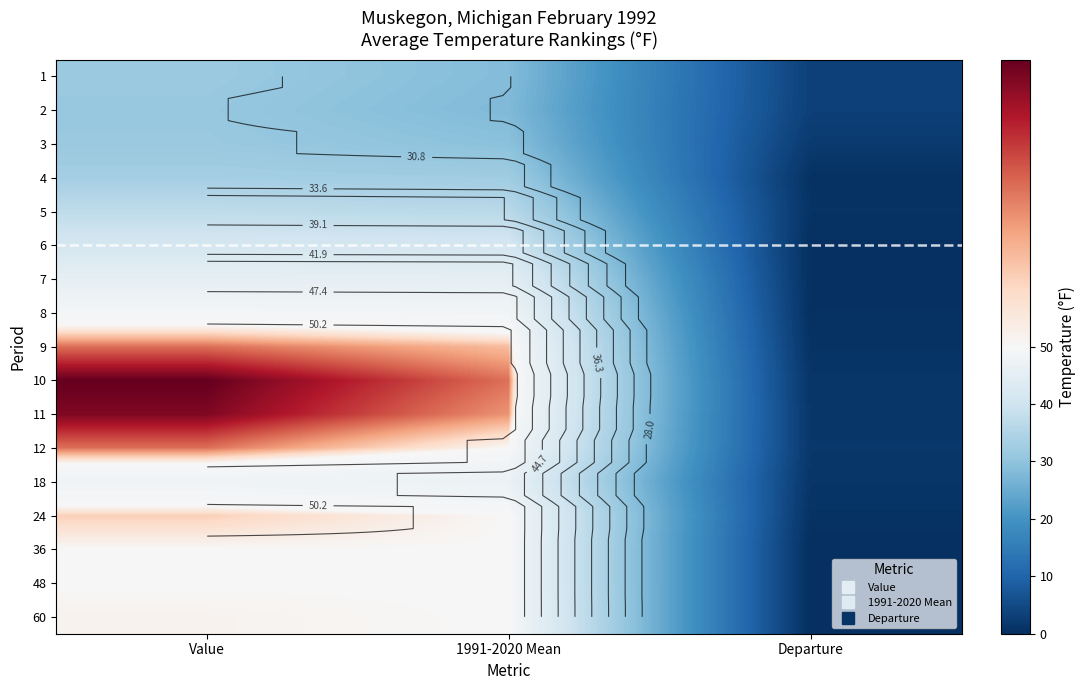

Read the 8 value at Value.

49.1